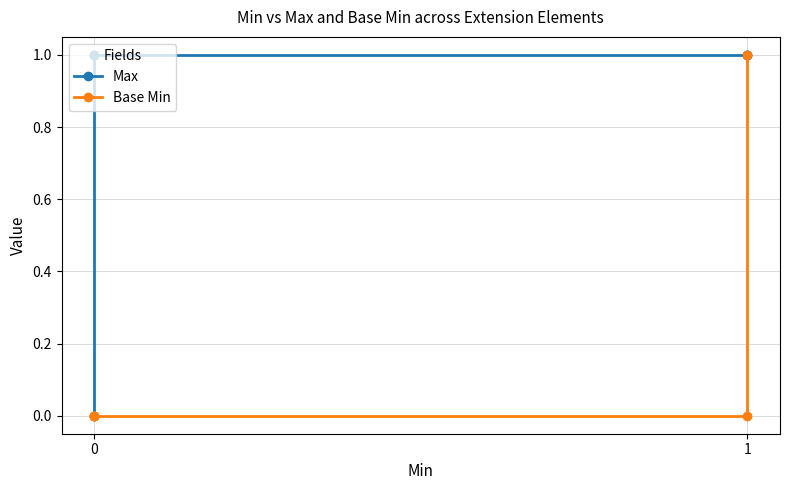

True or false: Max and Base Min cross at least once.

False